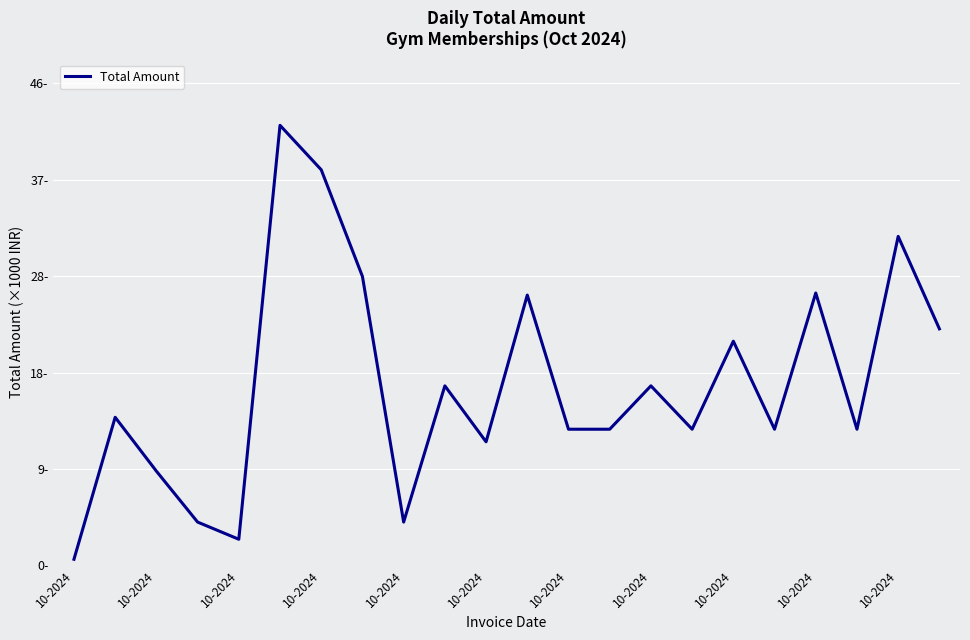

Does the chart display data point markers on the line(s)?

No